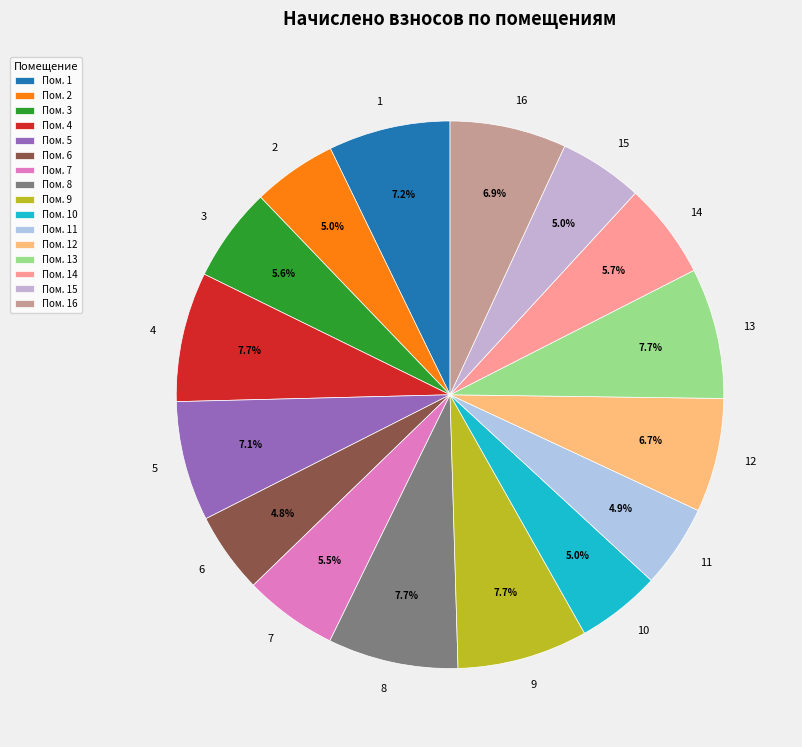

Count the number of slices in the pie.

16